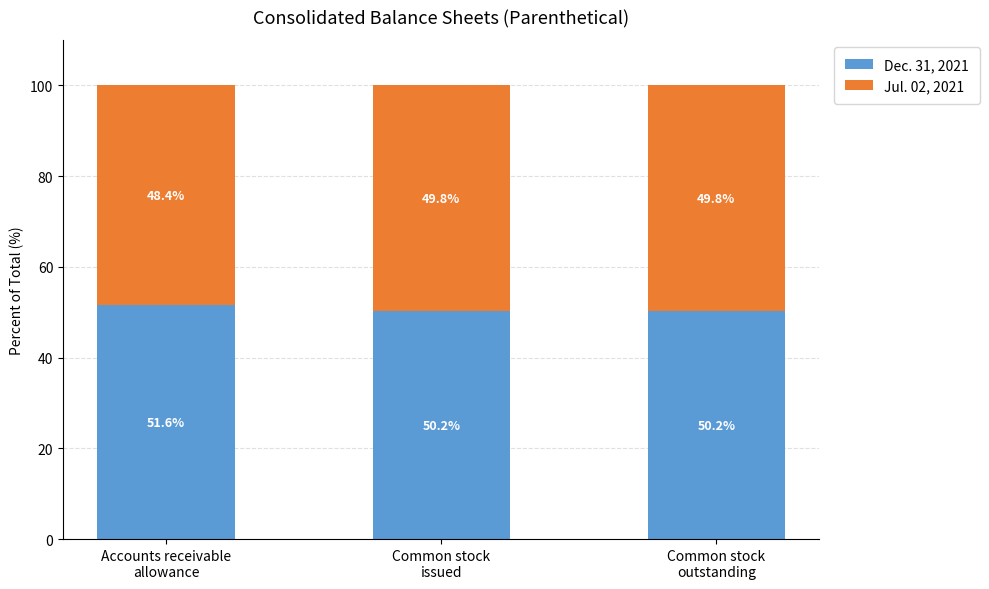

What is the maximum value for Dec. 31, 2021?

51.6